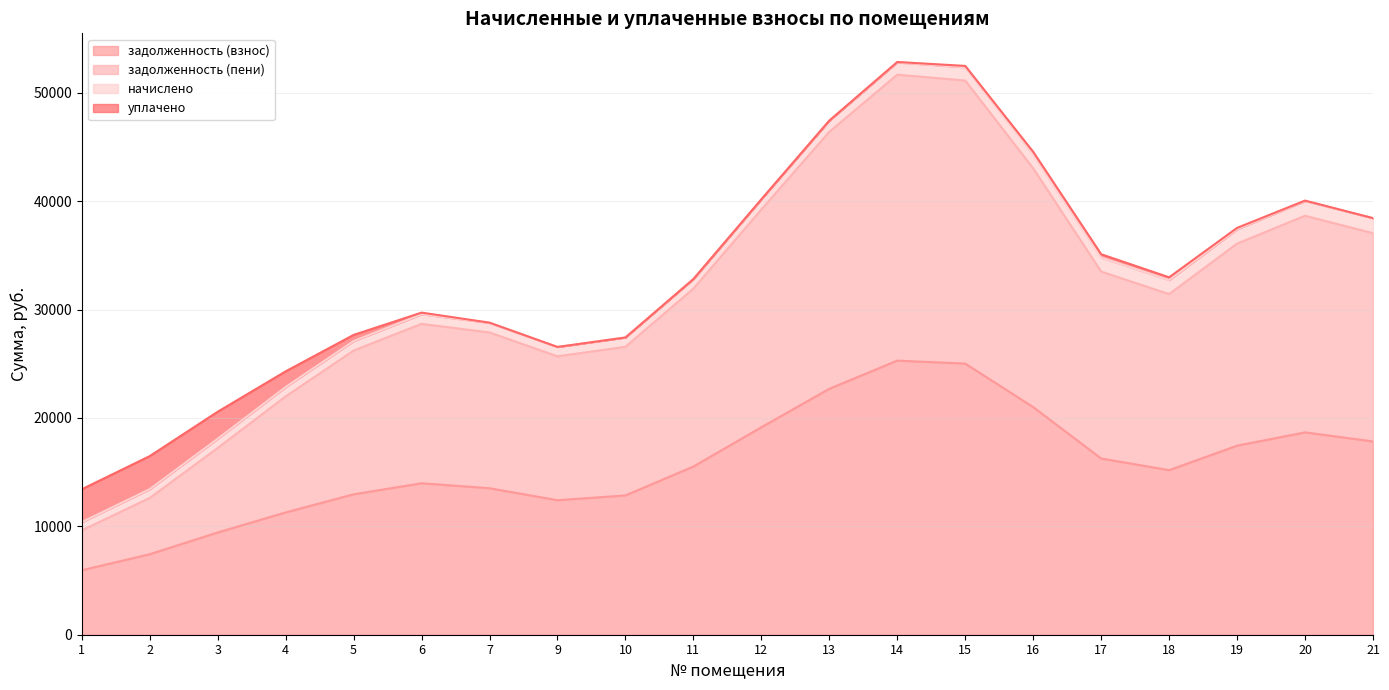

What is the lowest value of the задолженность (взнос) series?

5947.6